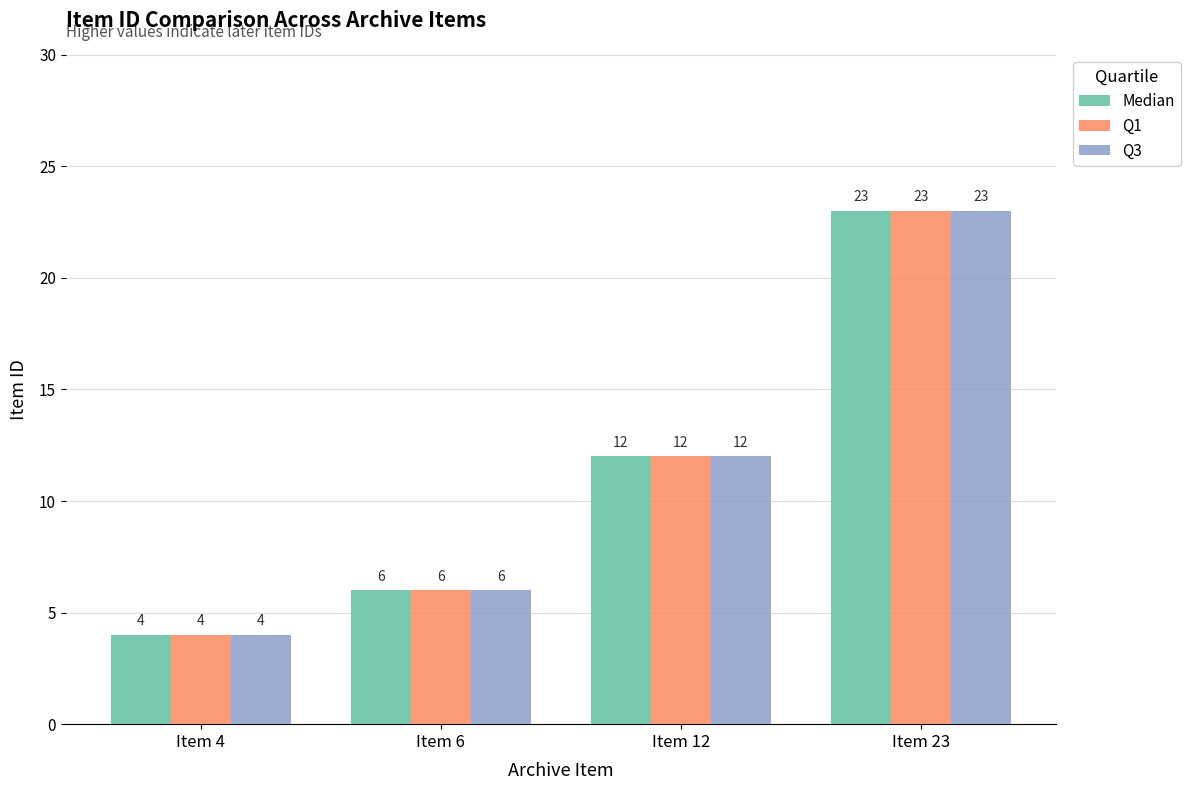

What is the average value of the Q1 series?

11